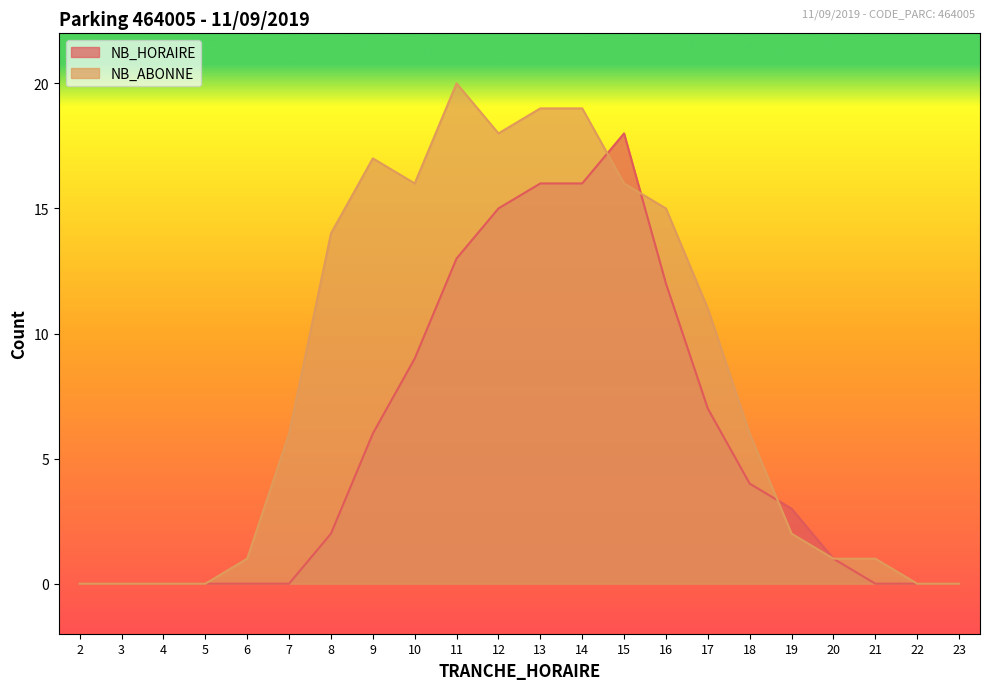

List the labels in order of NB_HORAIRE value, smallest first.

2, 3, 4, 5, 6, 7, 21, 22, 23, 20, 8, 19, 18, 9, 17, 10, 16, 11, 12, 13, 14, 15